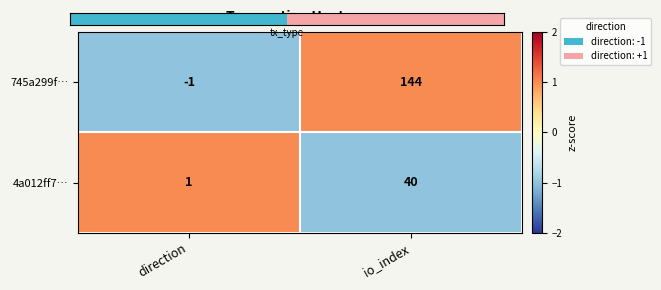

Which series has the largest range (max minus min)?

745a299f…